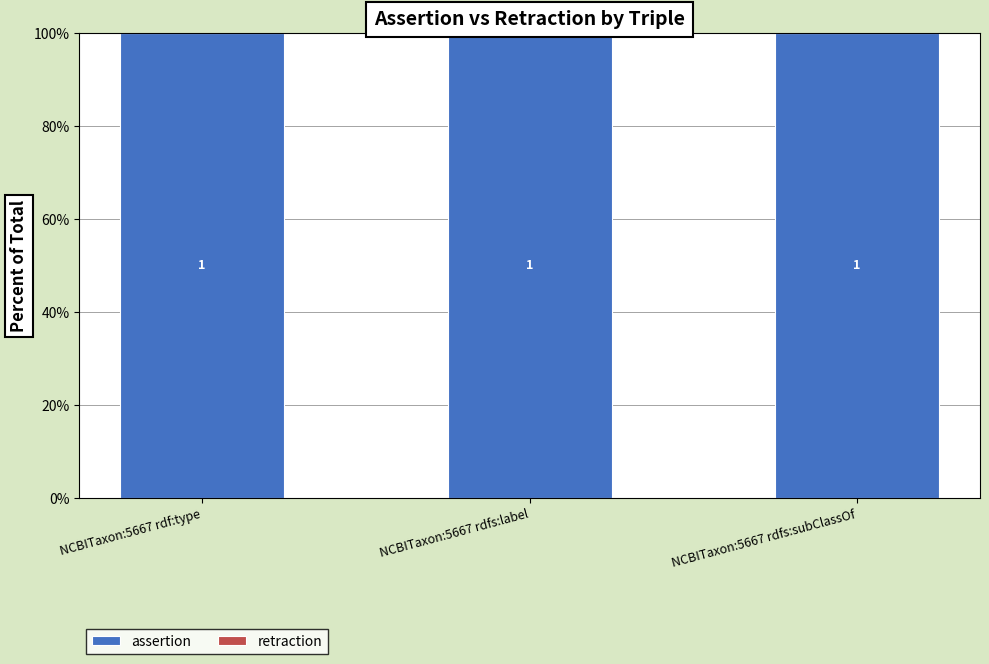

Is the value of assertion at NCBITaxon:5667 rdf:type greater than the value of retraction at NCBITaxon:5667 rdfs:subClassOf?

Yes